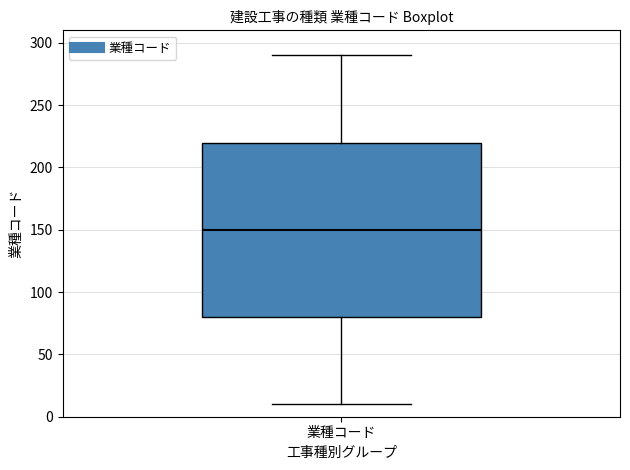

Read this box plot against the y-axis: the position of the median line, the range covered by the box, and the ends of both whiskers. The values are not printed on the chart, so give them approximately, as read against the axis.

median 150, box 80 to 220, whiskers 10 to 290